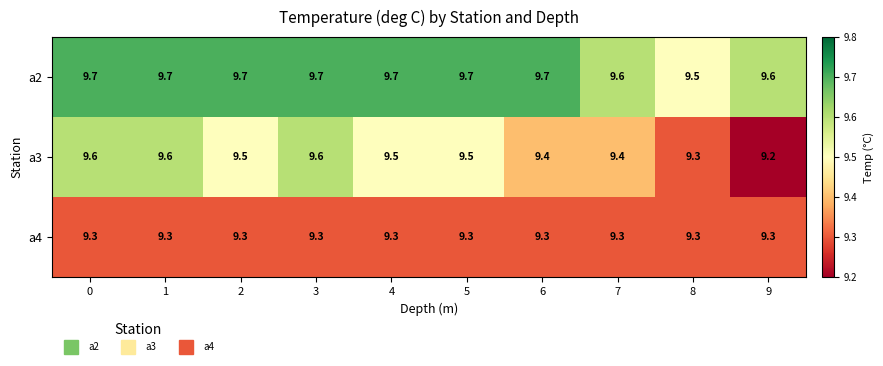

What is the highest value of the a2 series?

9.7